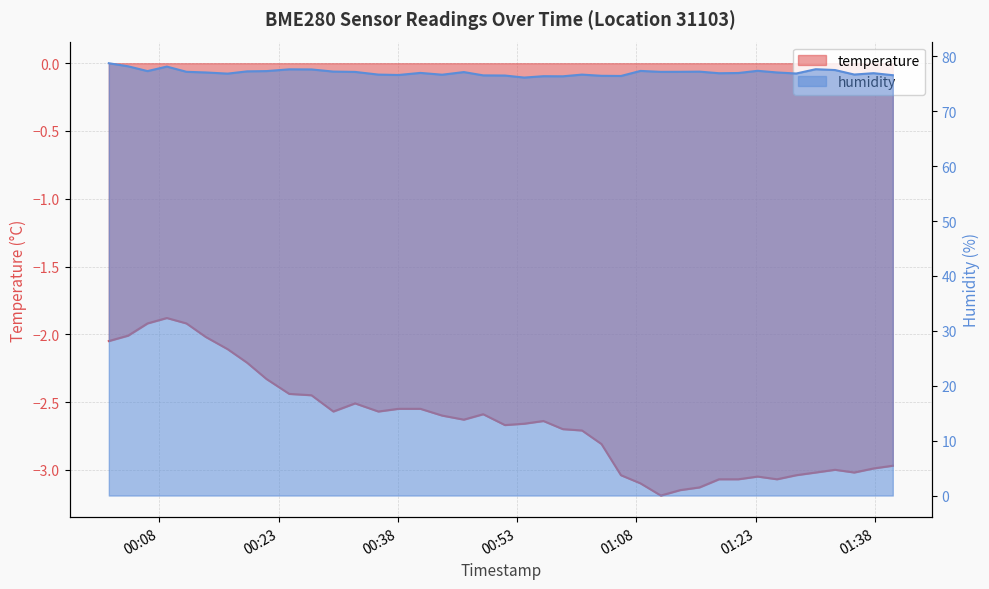

List the series in order of their peak value, lowest first.

temperature, humidity